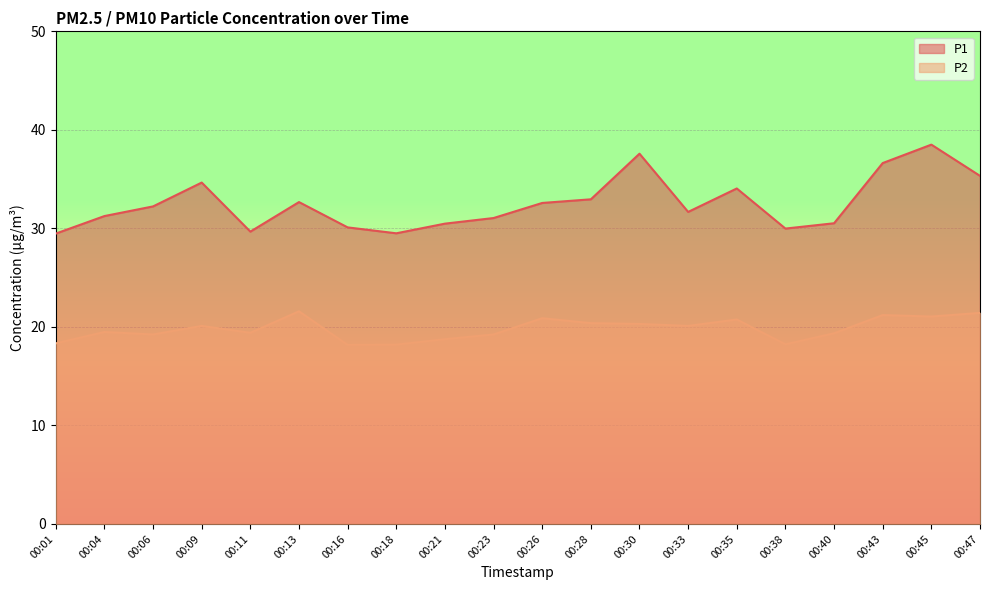

In P1, how many points are higher than both neighbors (excluding endpoints)?

5